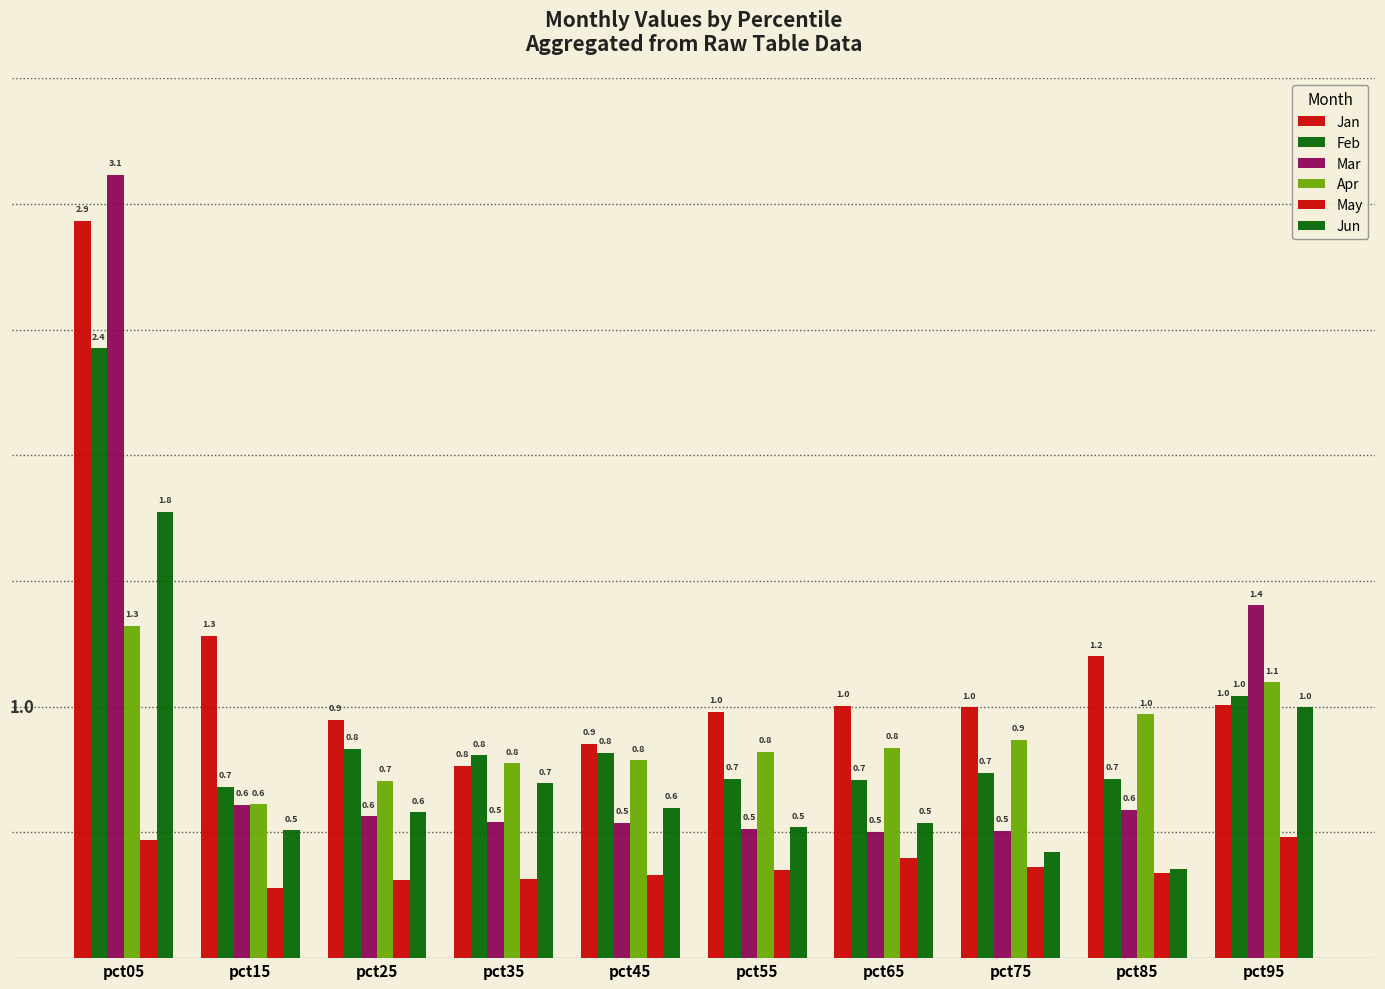

What is the spread (max minus min) of values at pct35?

0.5